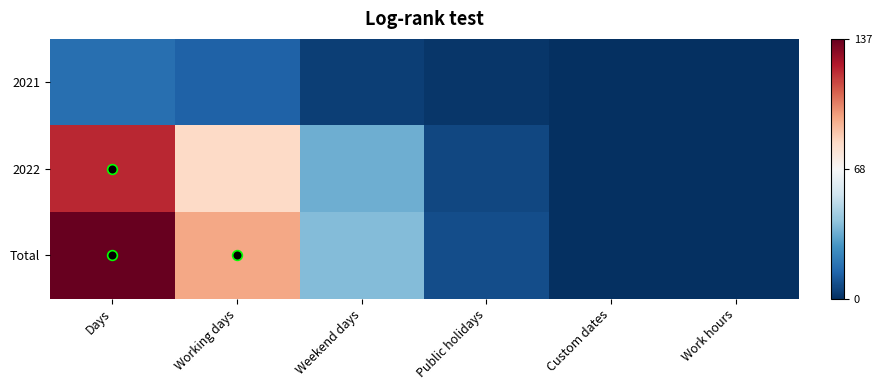

Between Working days and Weekend days, which series saw the biggest shift?

Total